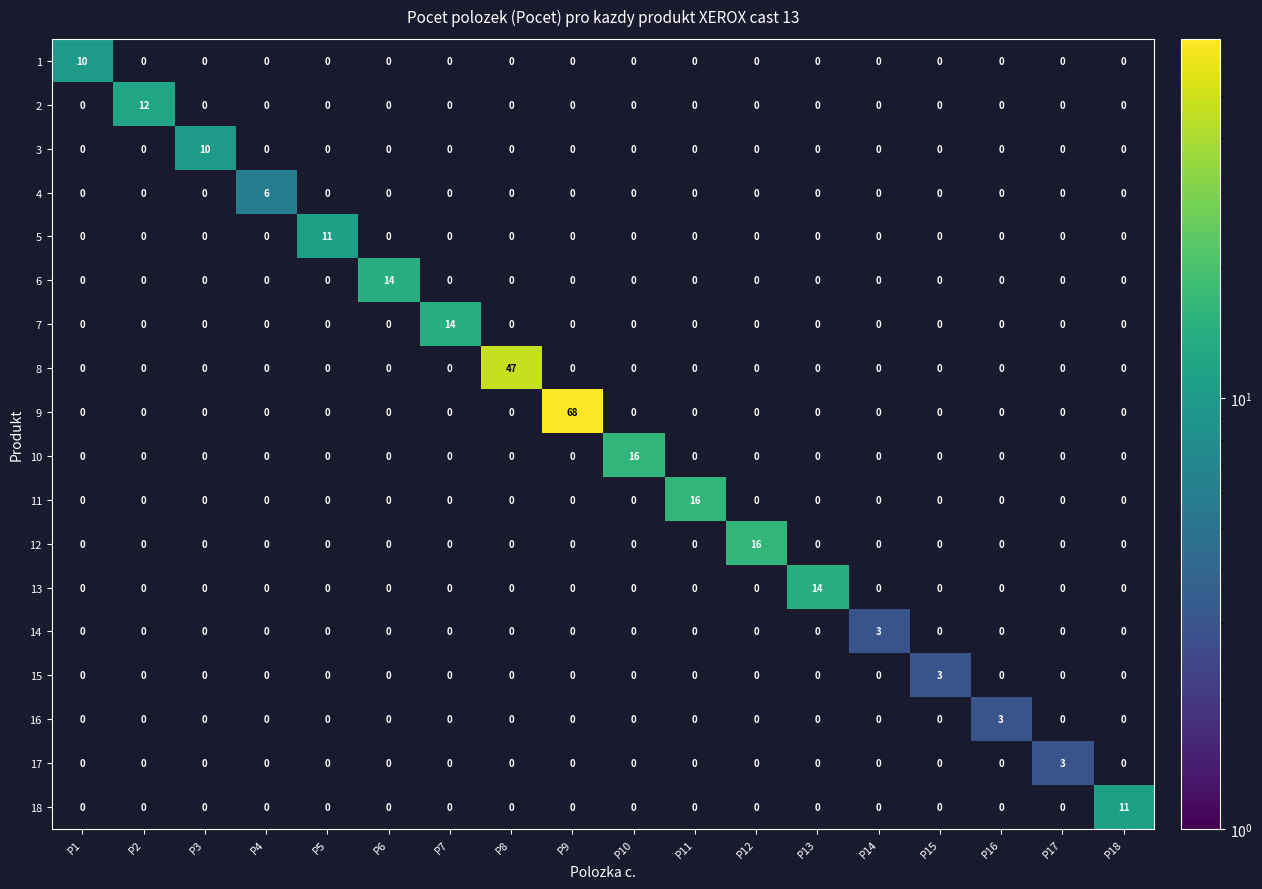

What is the smallest value displayed?

3.0